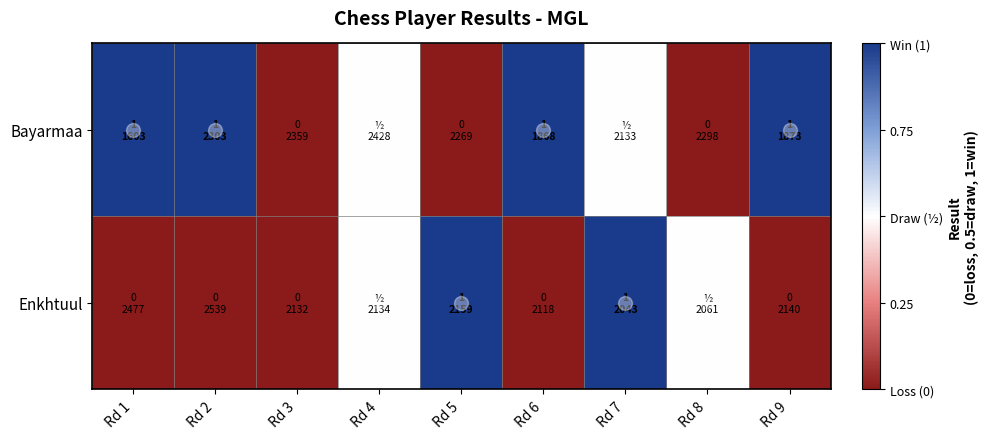

What is the maximum value shown in the chart?

1